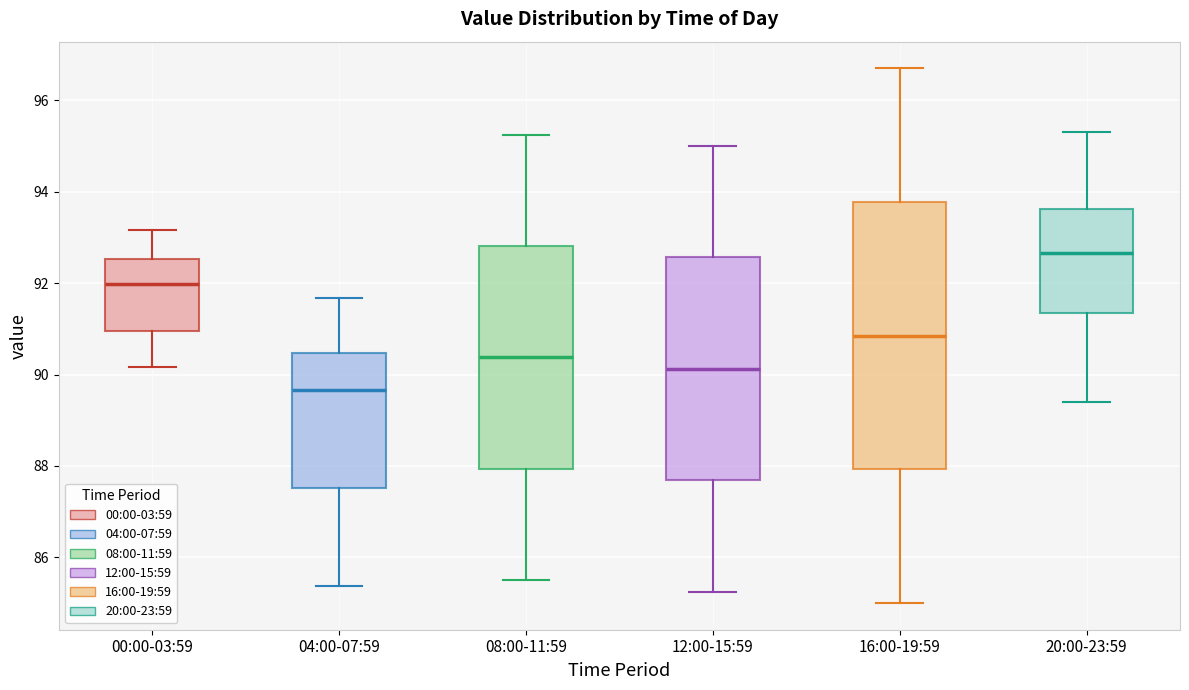

Reading left to right, read every box against the y-axis: the position of its median line, the range the box covers, and the ends of its whiskers. The values are not printed on the chart, so give them approximately, as read against the axis.

00:00-03:59: median 92.0, box 91.0 to 92.6, whiskers 90.2 to 93.2
04:00-07:59: median 89.6, box 87.6 to 90.4, whiskers 85.4 to 91.6
08:00-11:59: median 90.4, box 88.0 to 92.8, whiskers 85.6 to 95.2
12:00-15:59: median 90.2, box 87.6 to 92.6, whiskers 85.2 to 95.0
16:00-19:59: median 90.8, box 88.0 to 93.8, whiskers 85.0 to 96.8
20:00-23:59: median 92.6, box 91.4 to 93.6, whiskers 89.4 to 95.4